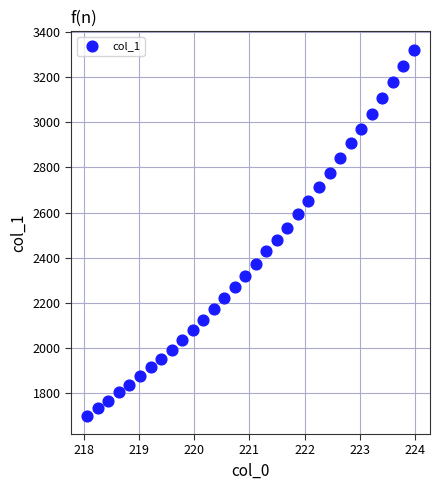

What is the range of X values (max minus min)?

5.9